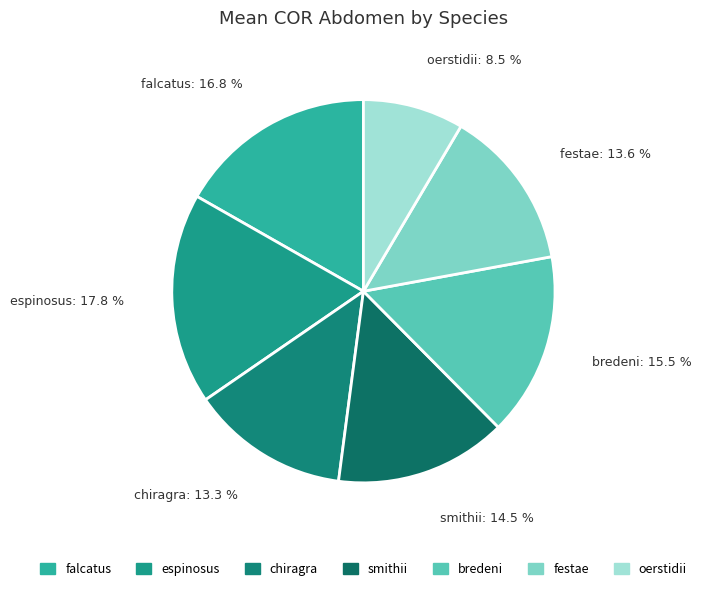

What percentage is NOT represented by bredeni?

84.5%